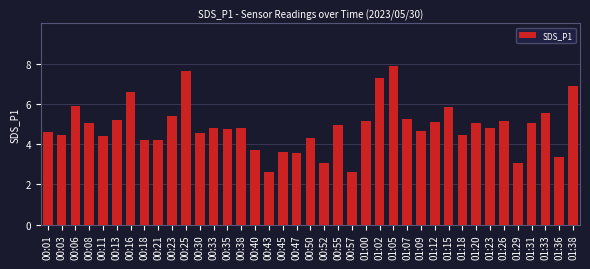

What is the average value?

4.9